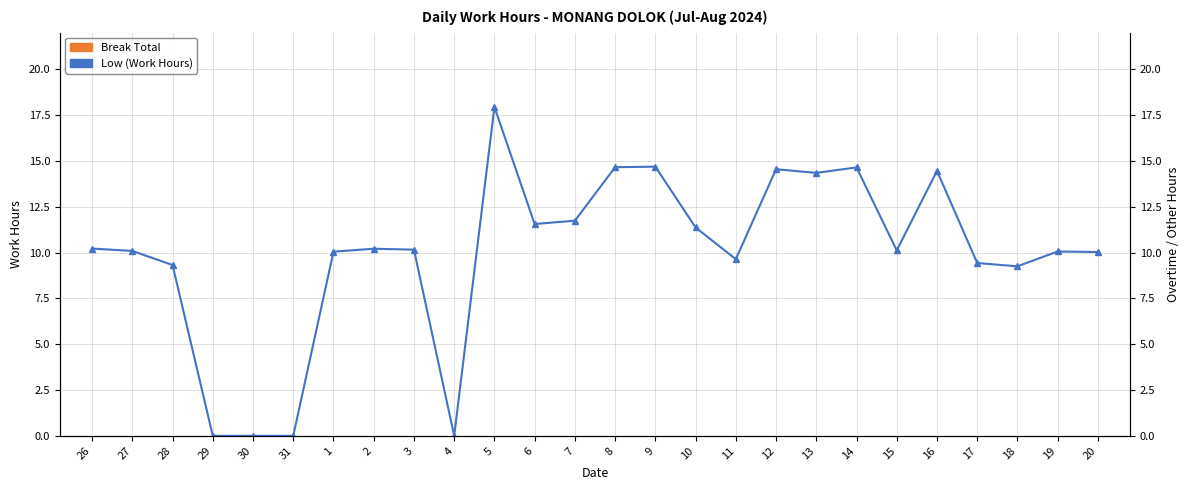

List the series in order of their peak value, lowest first.

Break Total, Low (Work Hours)